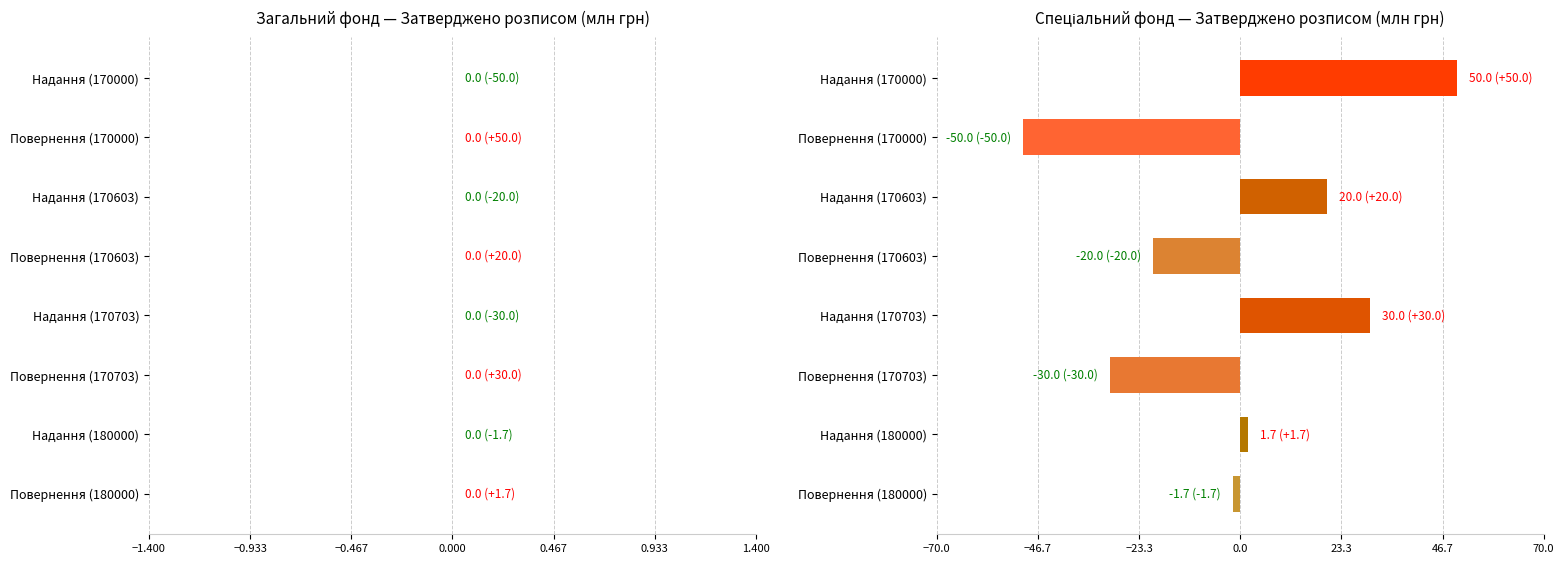

Rank the categories by value from lowest to highest.

Повернення (170000), Повернення (170703), Повернення (170603), Повернення (180000), Надання (180000), Надання (170603), Надання (170703), Надання (170000)